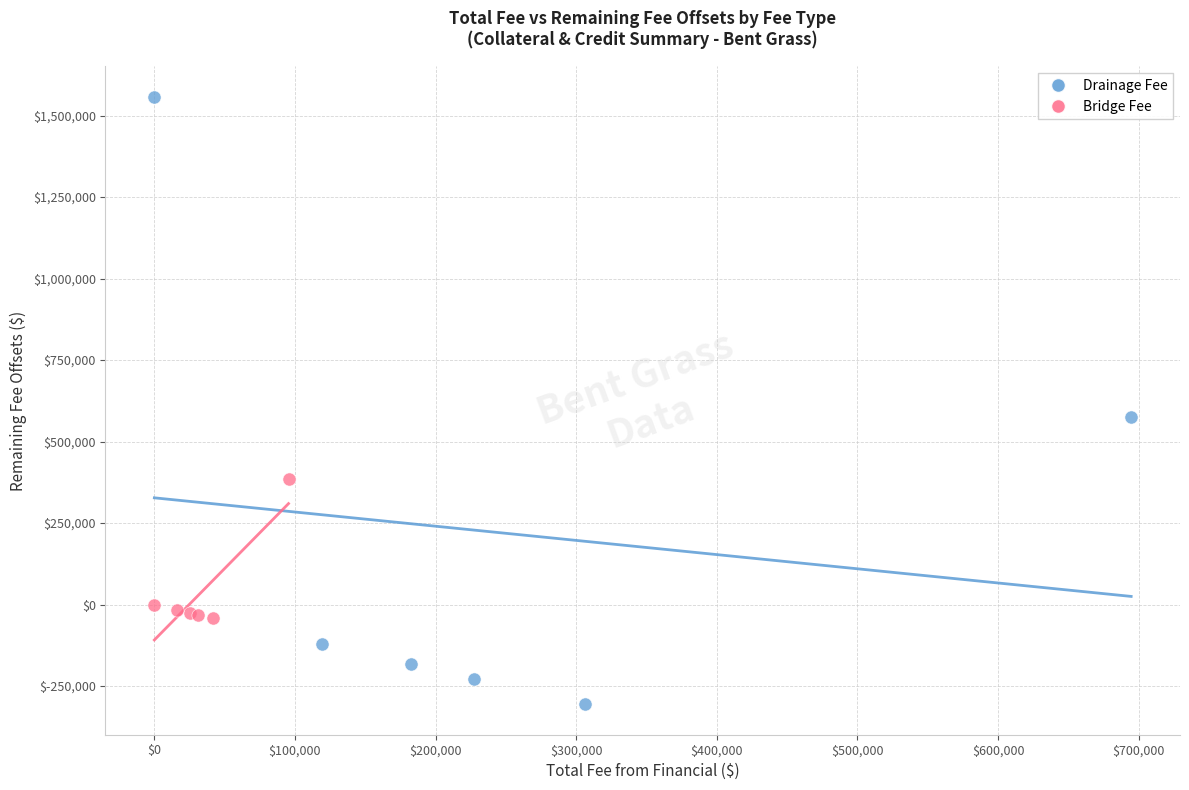

Which series contains the highest Y value?

Drainage Fee